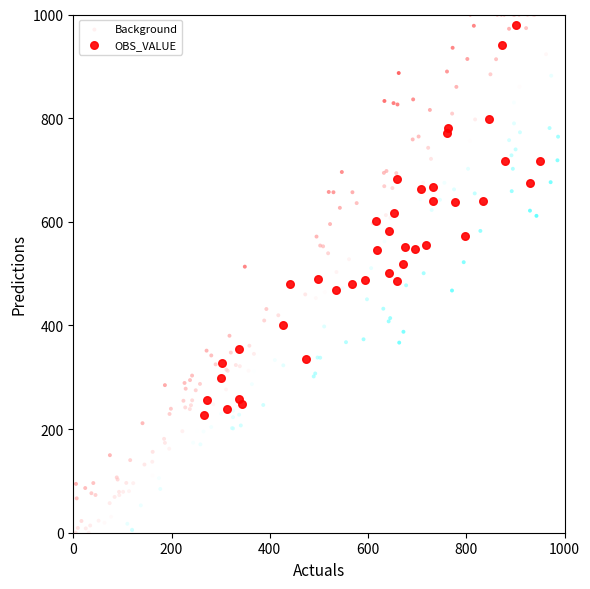

What are all the series names shown in the legend?

Background, OBS_VALUE